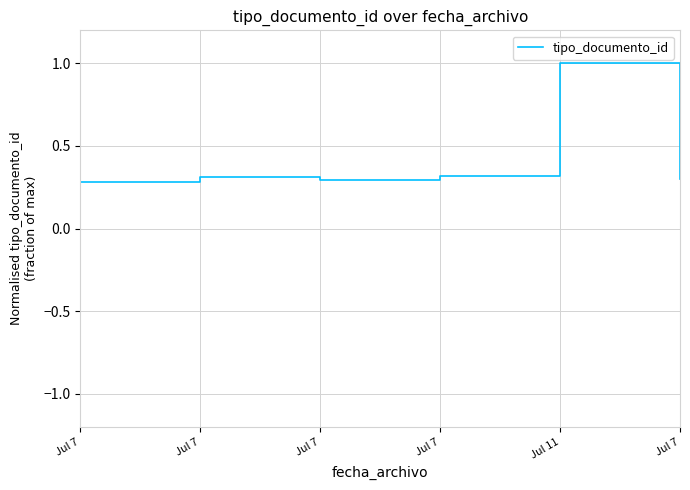

How many points are higher than both their immediate neighbors (excluding endpoints)?

2